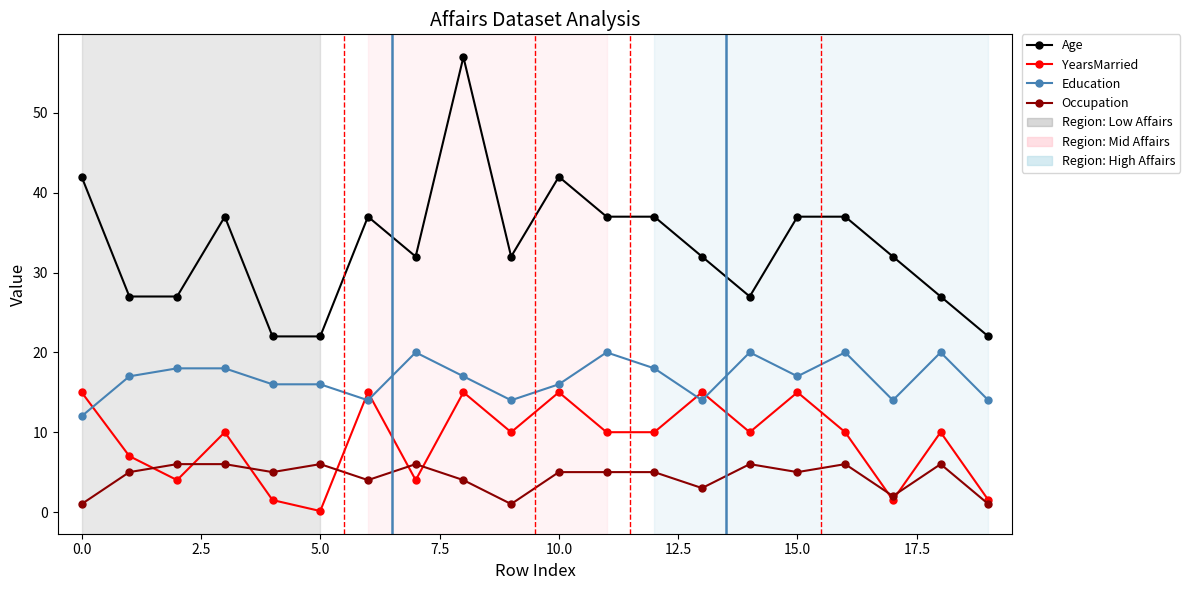

What is the lowest value of the Education series?

12.0